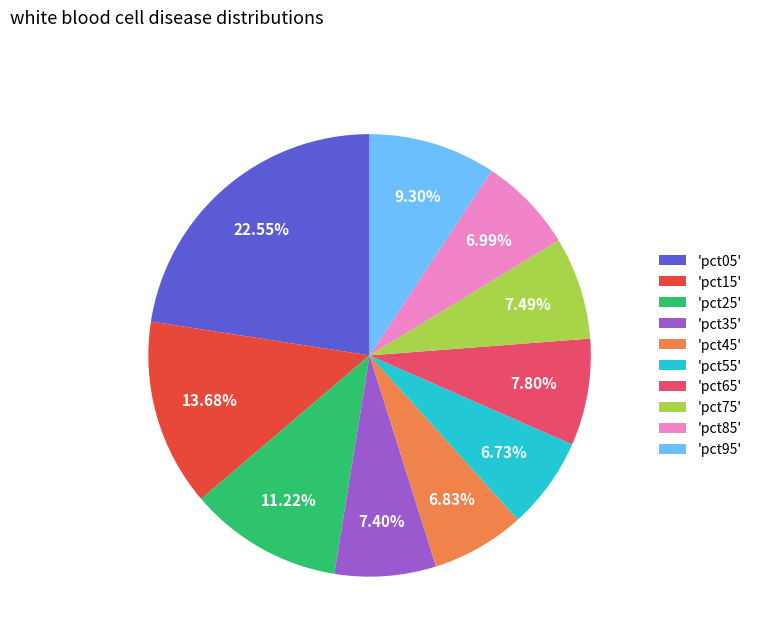

Is the sum of 'pct75' and 'pct05' greater than half?

No